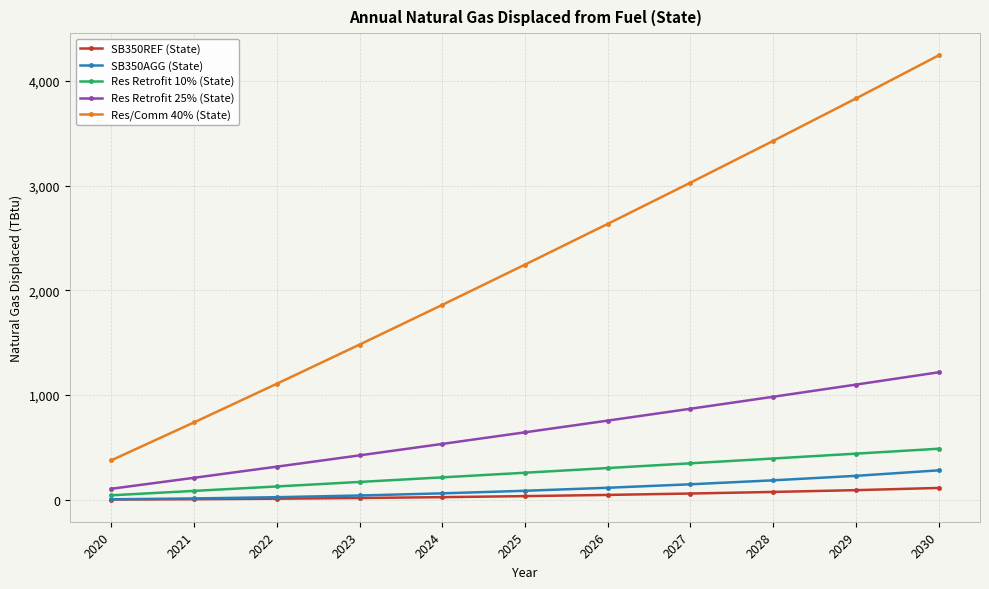

Where does the Res Retrofit 10% (State) series first go above 257?

2025